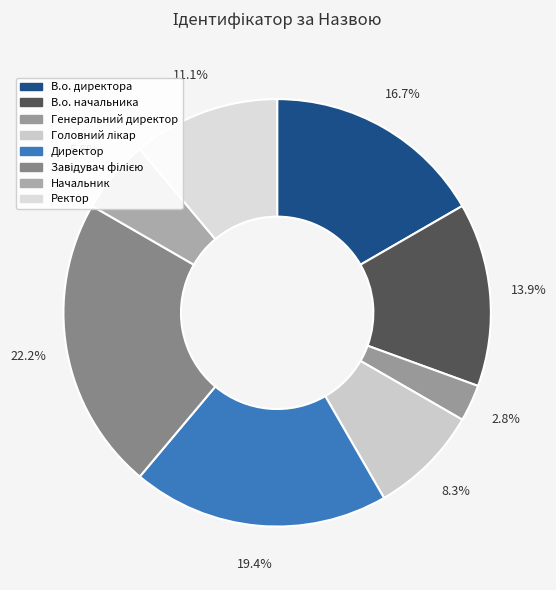

Count the number of slices in the pie.

8